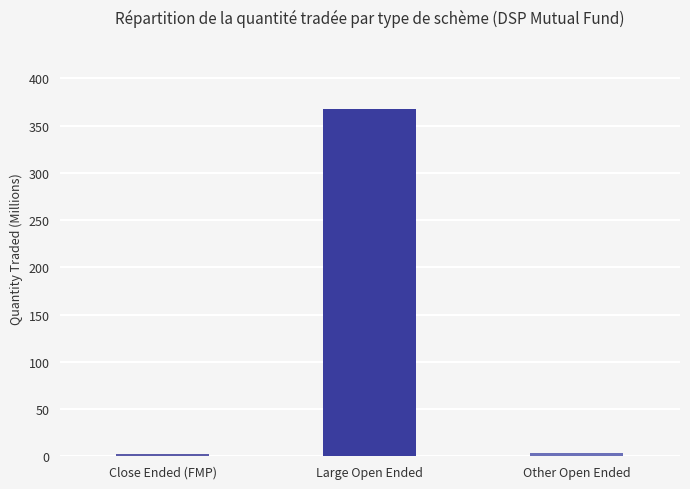

At which label is the value closest to 184?

Other Open Ended